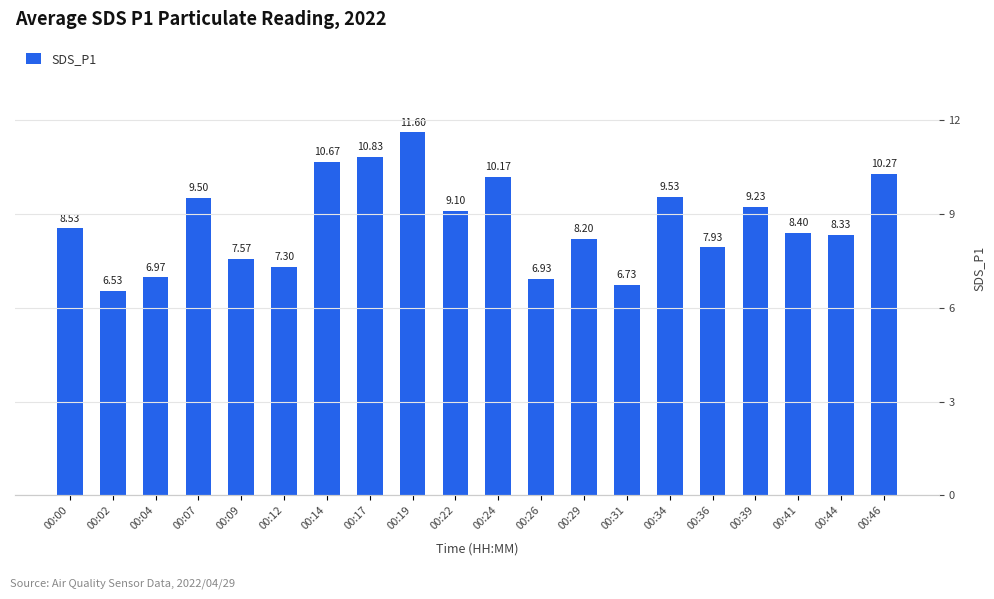

Rank the categories by value from lowest to highest.

00:02, 00:31, 00:26, 00:04, 00:12, 00:09, 00:36, 00:29, 00:44, 00:41, 00:00, 00:22, 00:39, 00:07, 00:34, 00:24, 00:46, 00:14, 00:17, 00:19